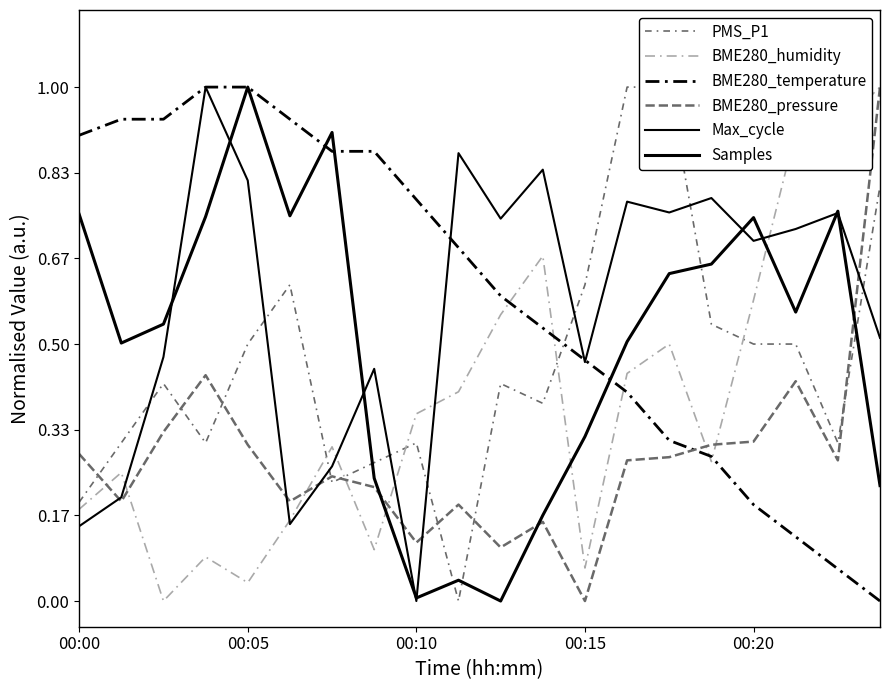

What is the sum of all BME280_pressure values?

5.6